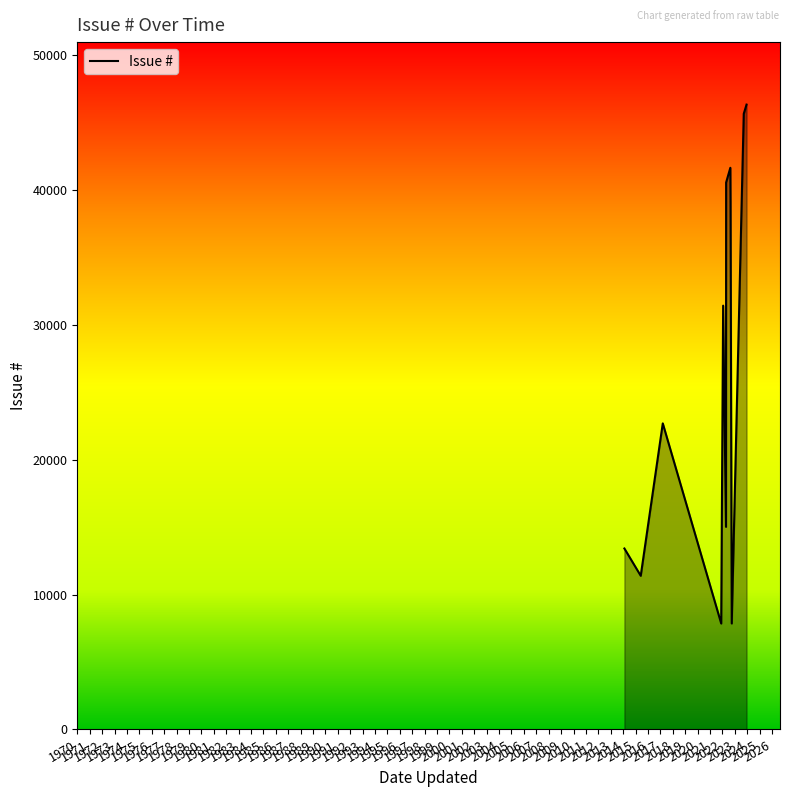

What is the greatest value displayed?

46341